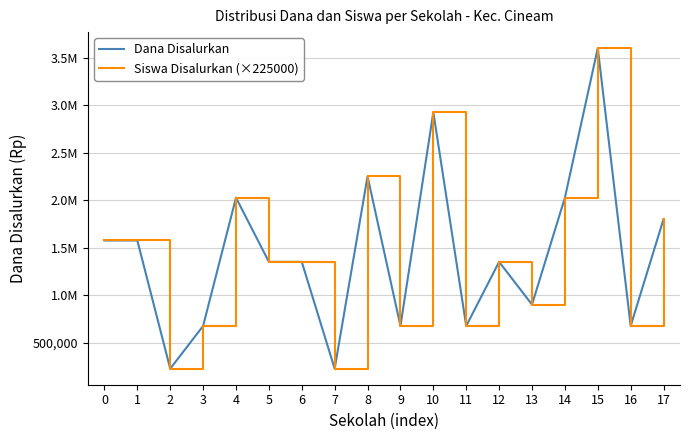

True or false: Siswa Disalurkan (×225000) and Dana Disalurkan intersect in this chart.

False